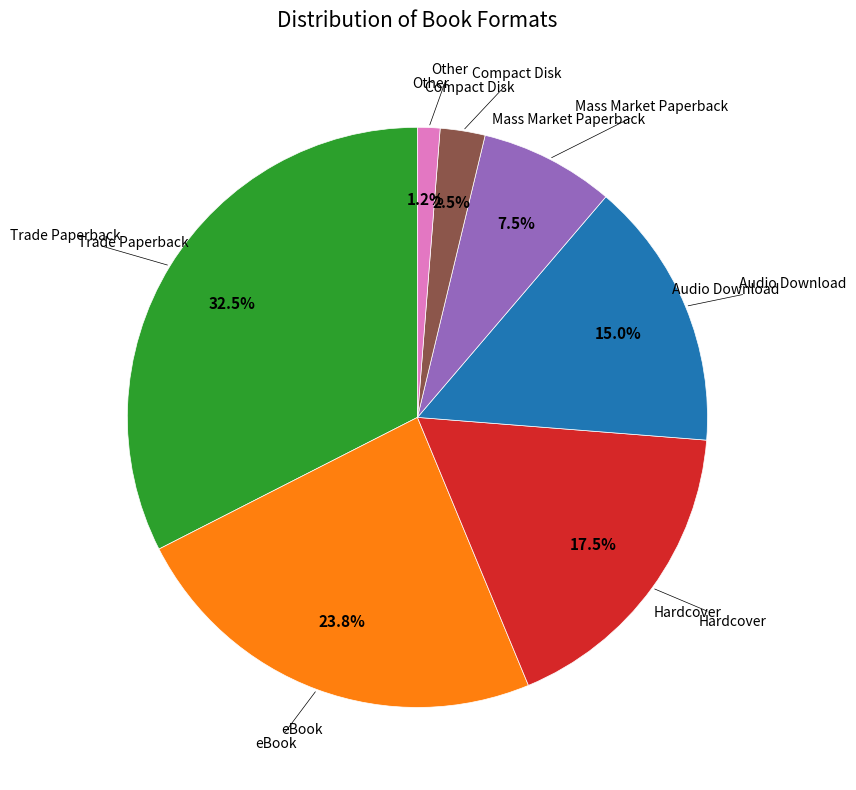

Is there a majority slice in this chart?

No